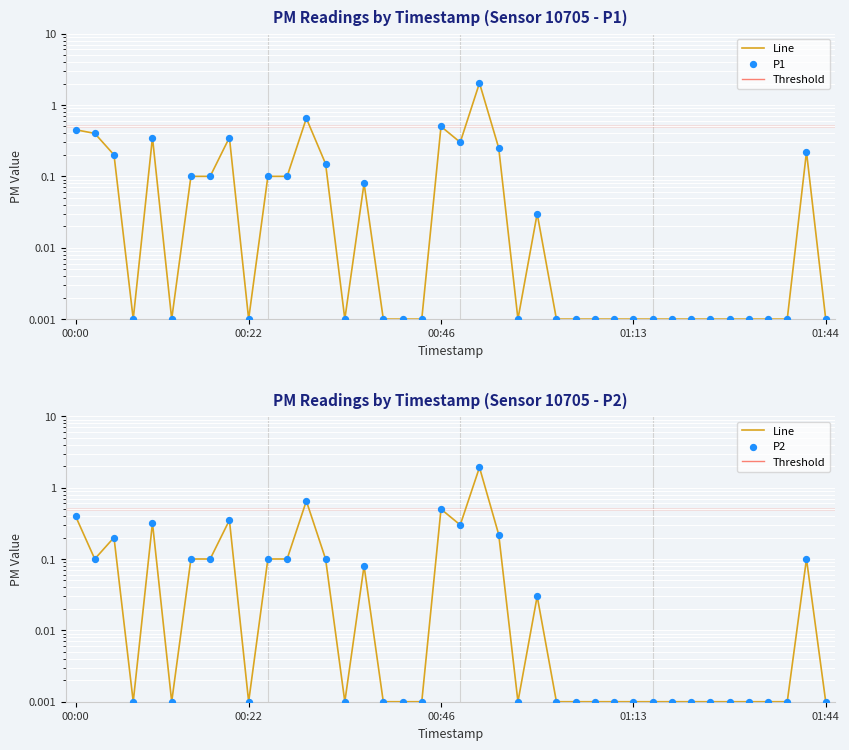

At which category is the sum across all series the highest?

00:51